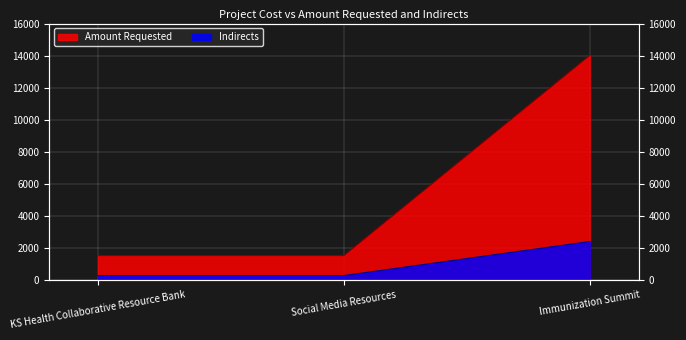

What is the spread (max minus min) of values at KS Health Collaborative Resource Bank?

1245